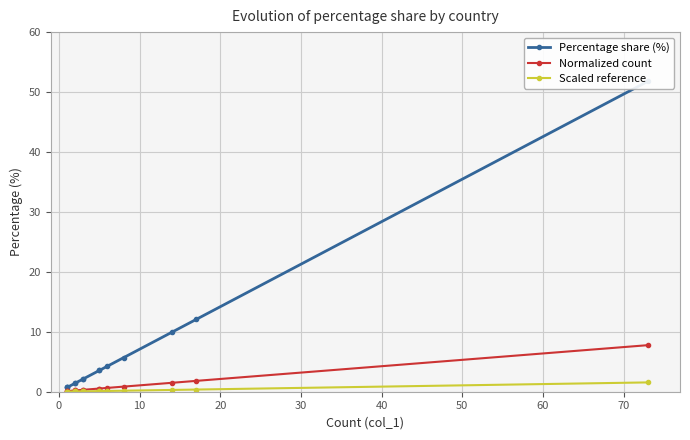

Which series has the largest total across all categories?

Percentage share (%)